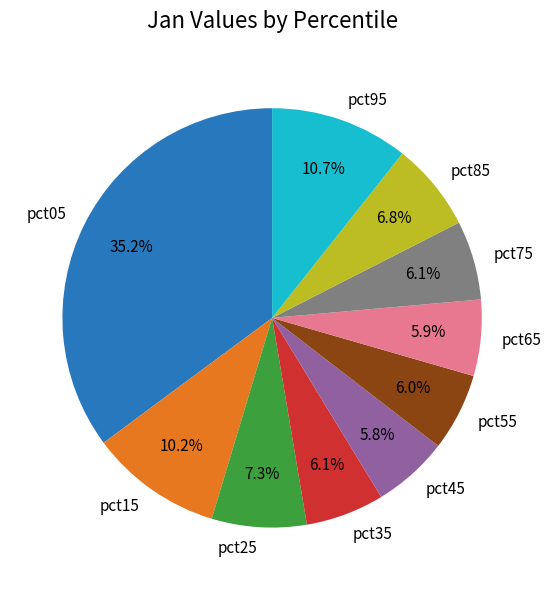

What portion of the pie excludes pct95?

89.3%